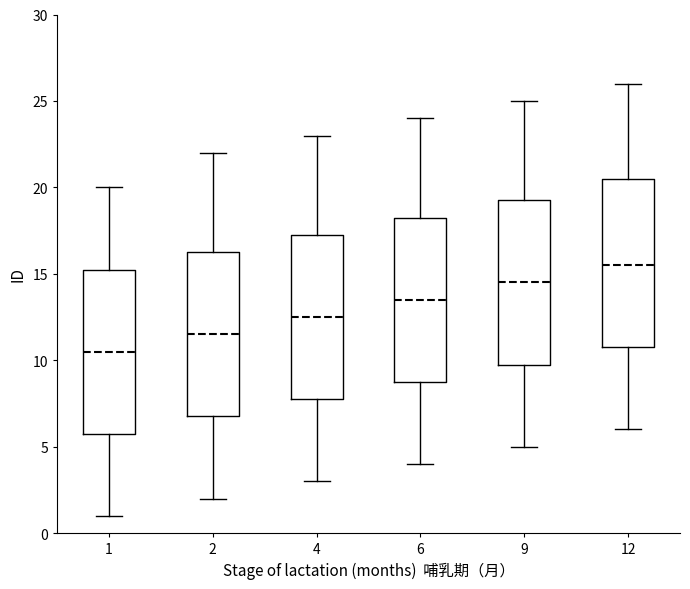

Which box has the lowest median line?

1